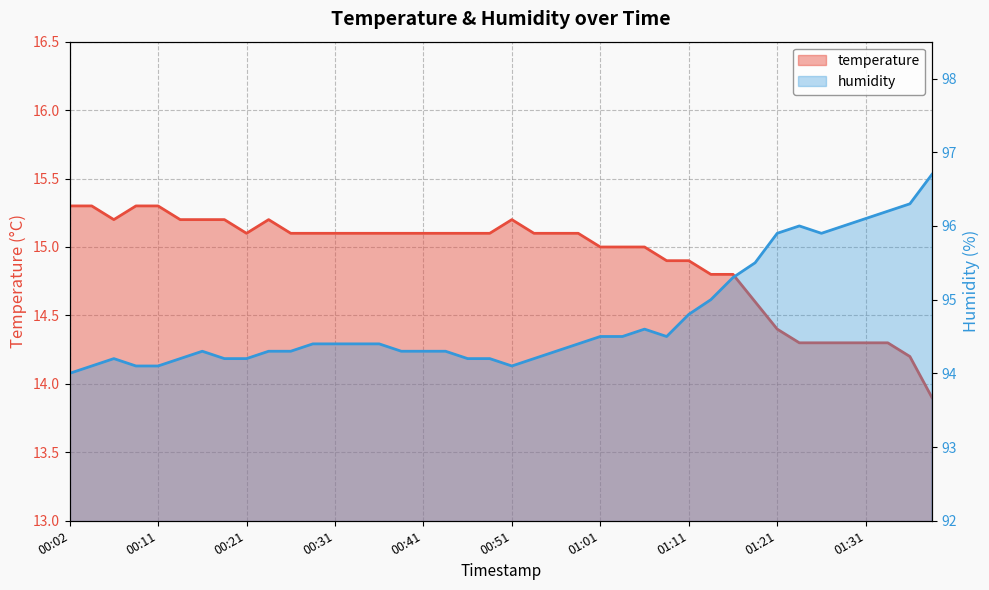

True or false: temperature has a value of 24.6 at 00:16.

False